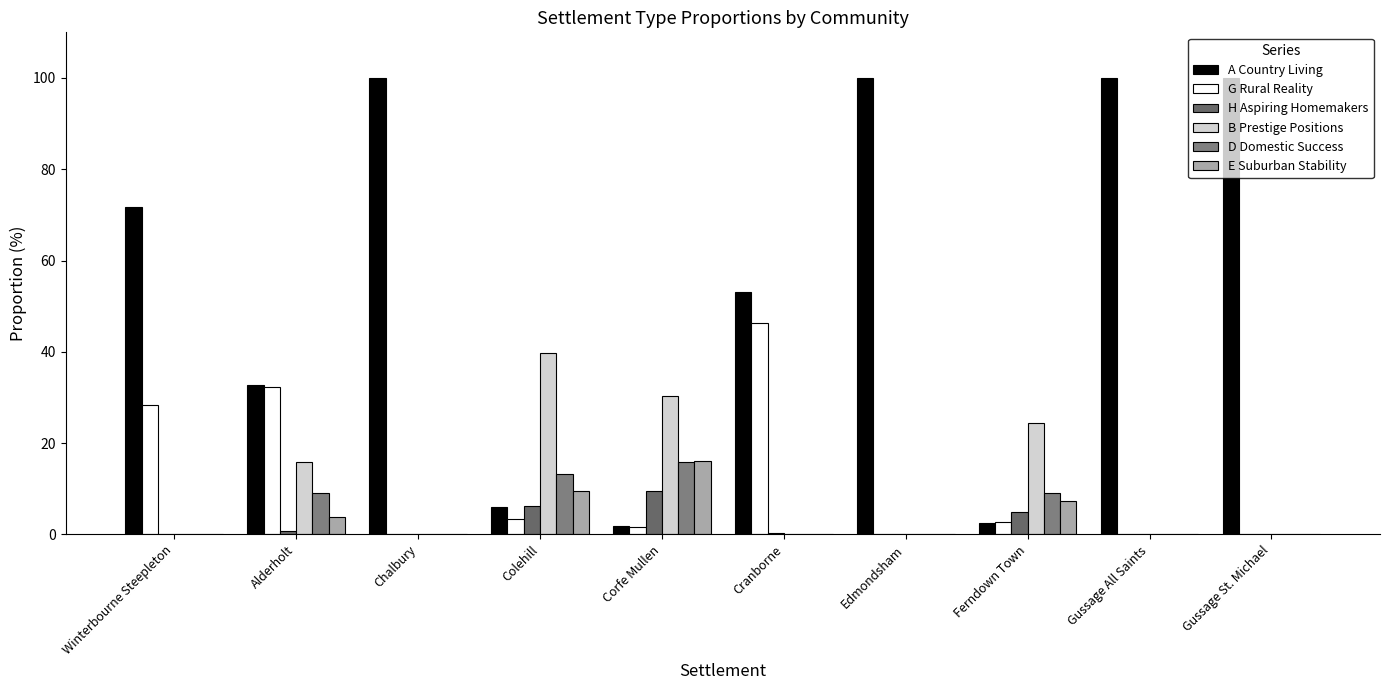

Is the value of A Country Living at Colehill greater than the value of H Aspiring Homemakers at Alderholt?

Yes